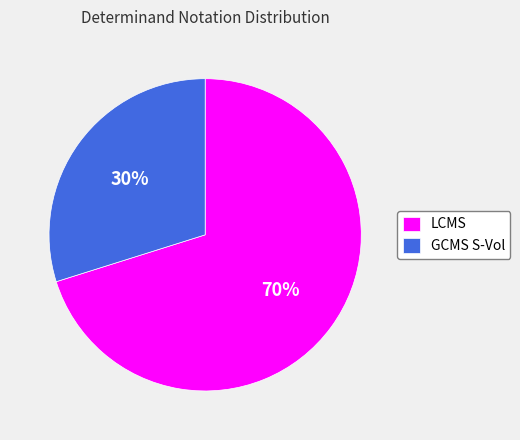

Between GCMS S-Vol and LCMS, which is larger?

LCMS